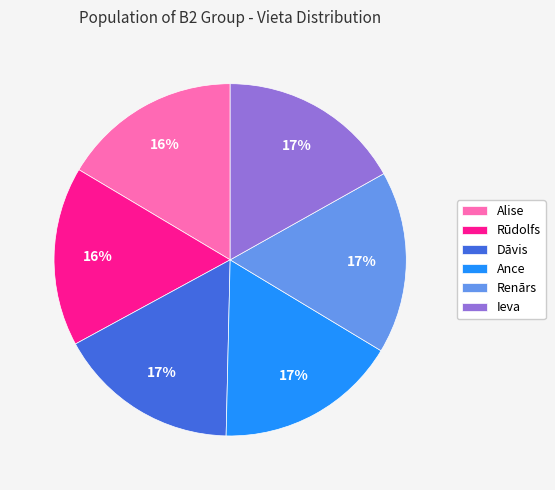

Does Dāvis account for over 50% of the chart?

No